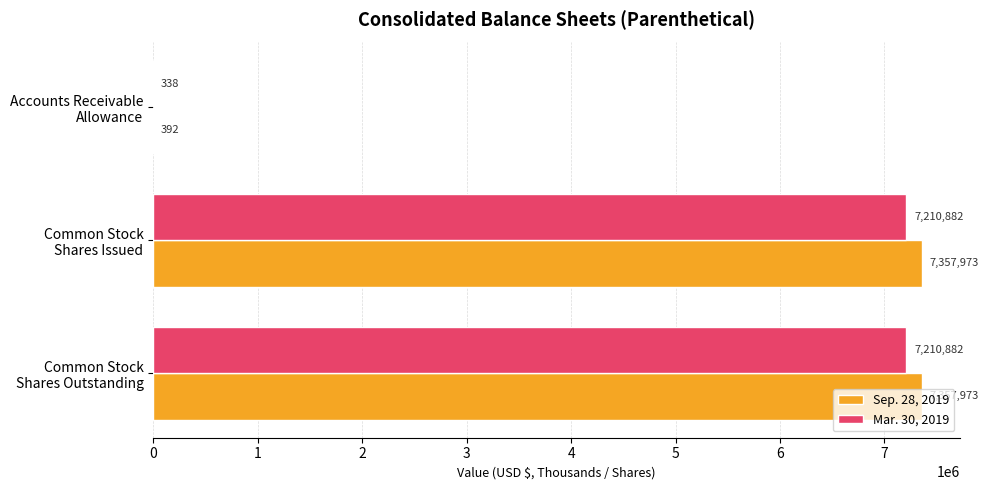

Which series has the largest total across all categories?

Sep. 28, 2019